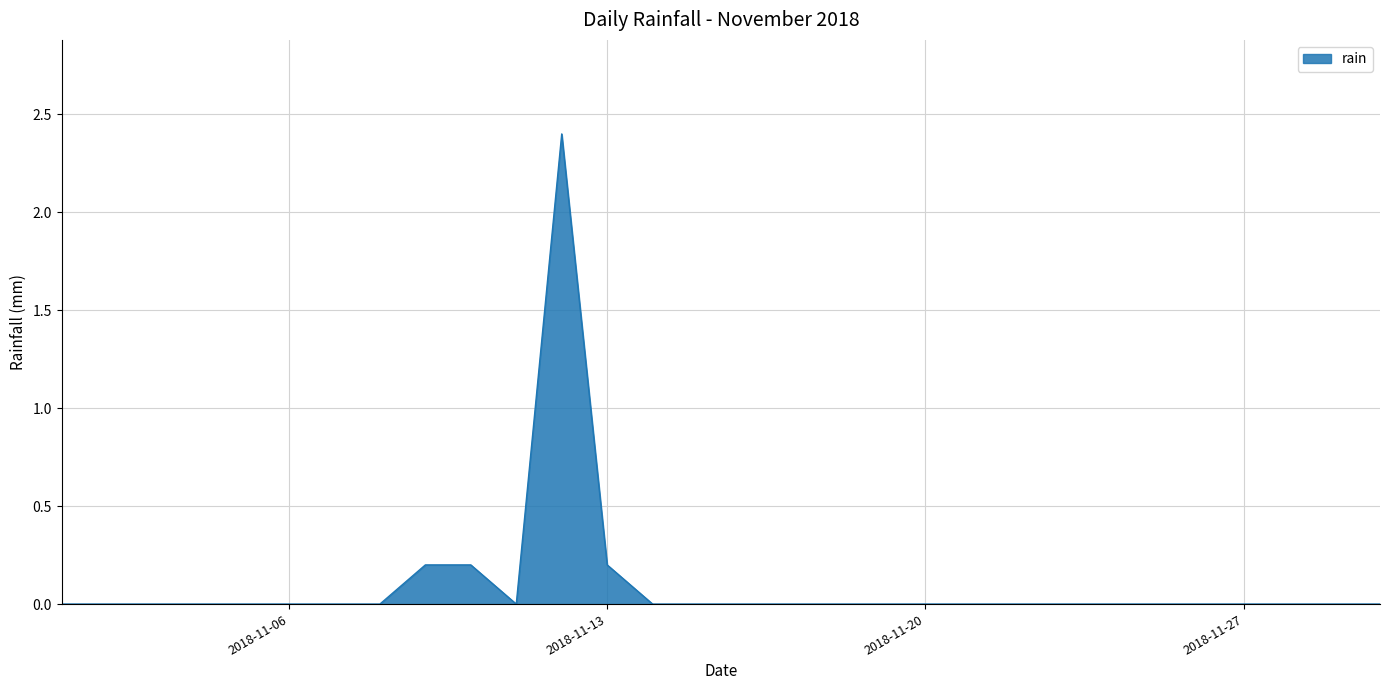

What is the difference between the maximum and minimum values?

2.4